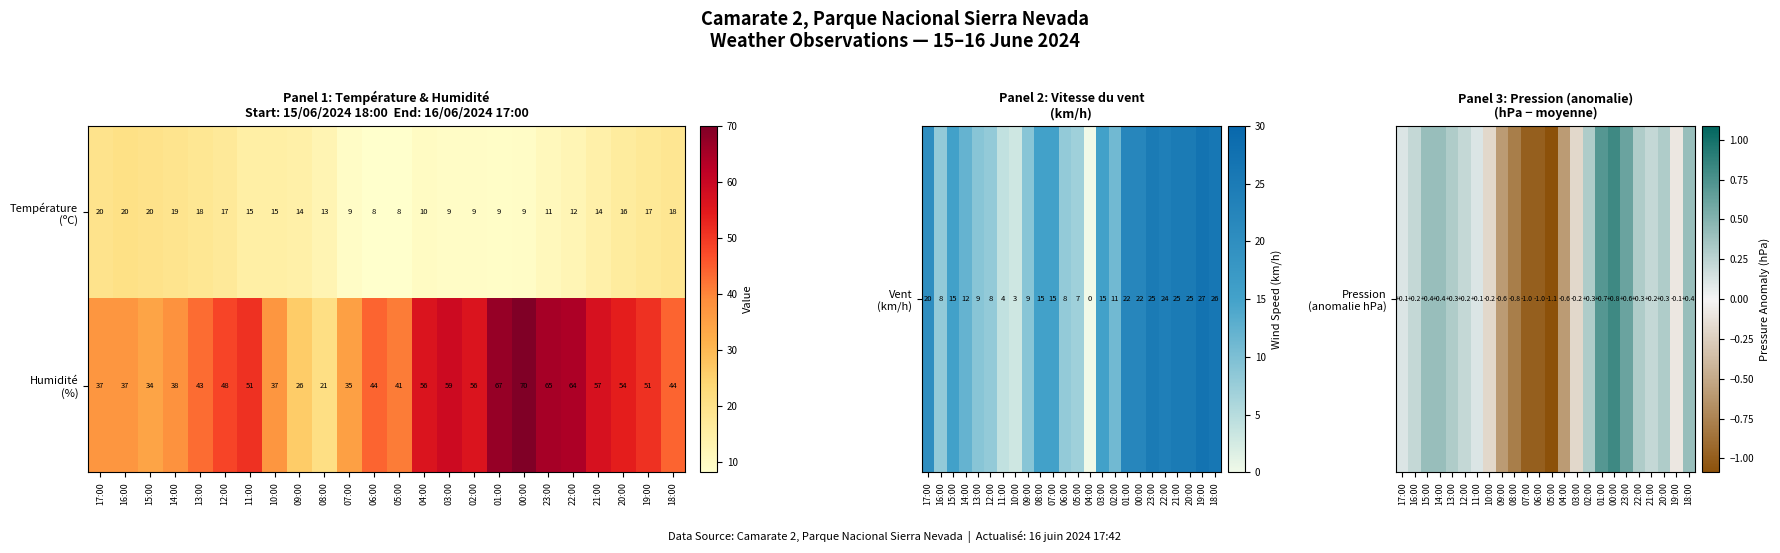

At which category is the sum across all series the highest?

00:00